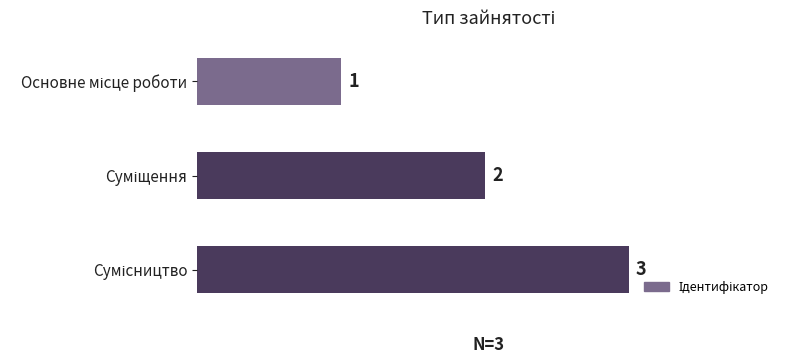

What is the sum of all values?

6